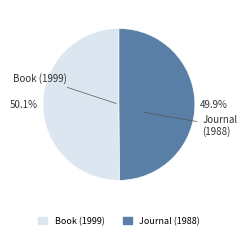

What percentage is the Book (1999) slice, to the nearest percent?

50%